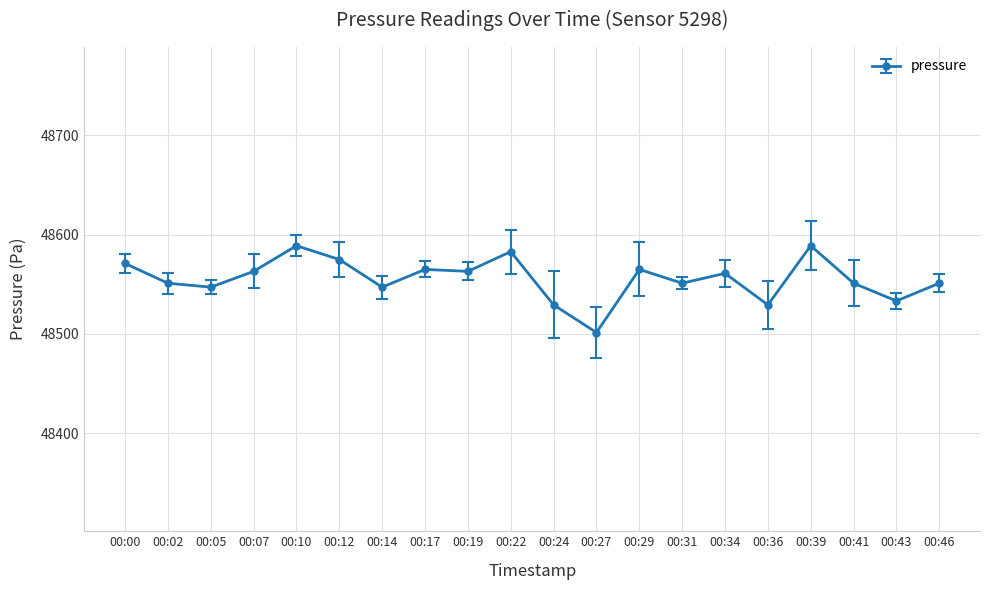

Is it true that the value at 00:12 is 48574.9?

True